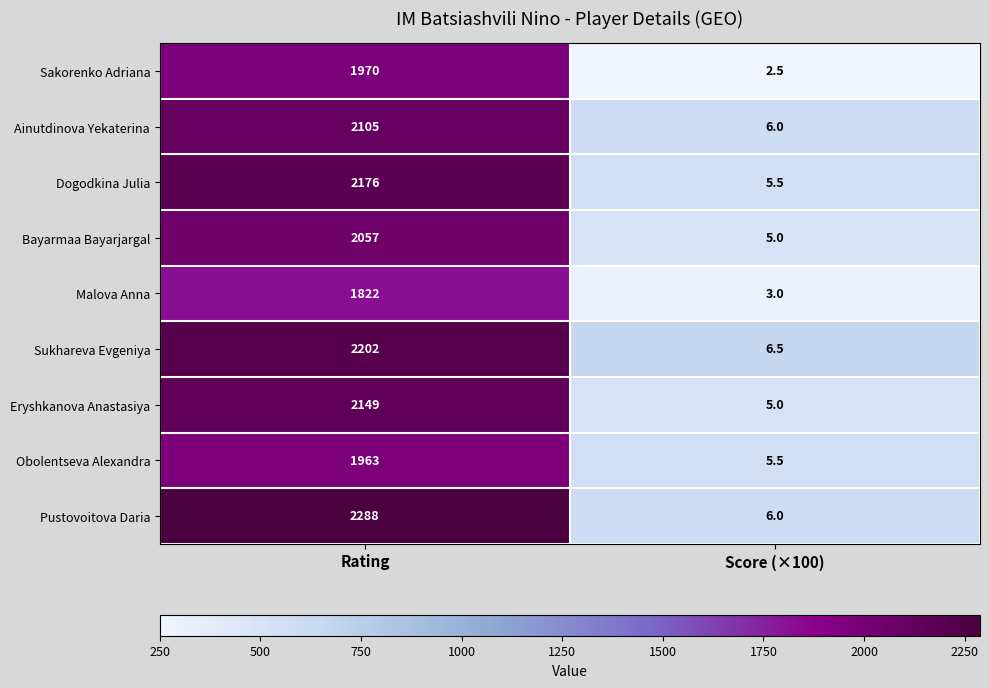

Which series changed the most between Rating and Score (×100)?

Pustovoitova Daria